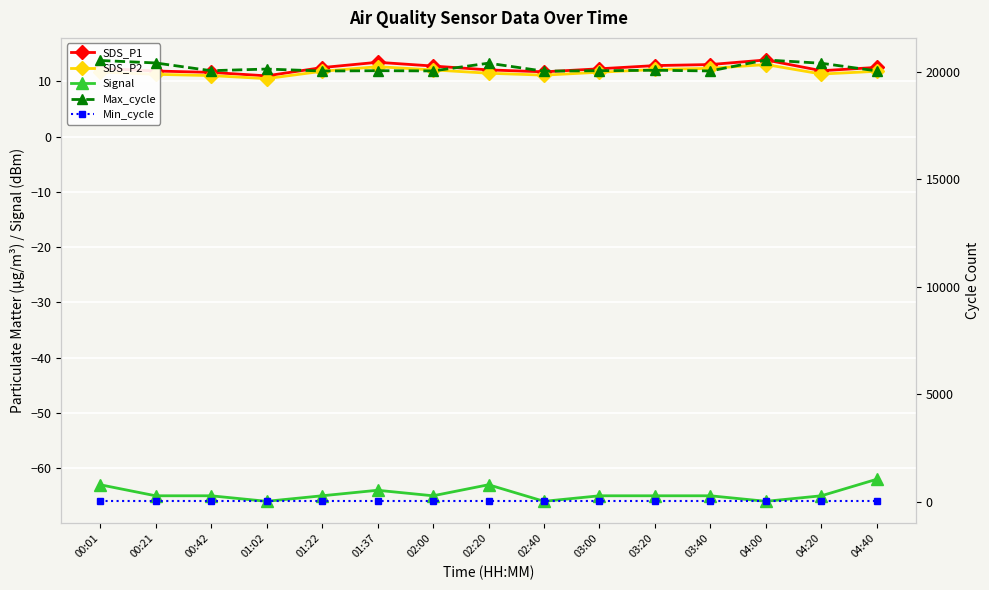

At which category does the chart reach its minimum across all series?

01:02